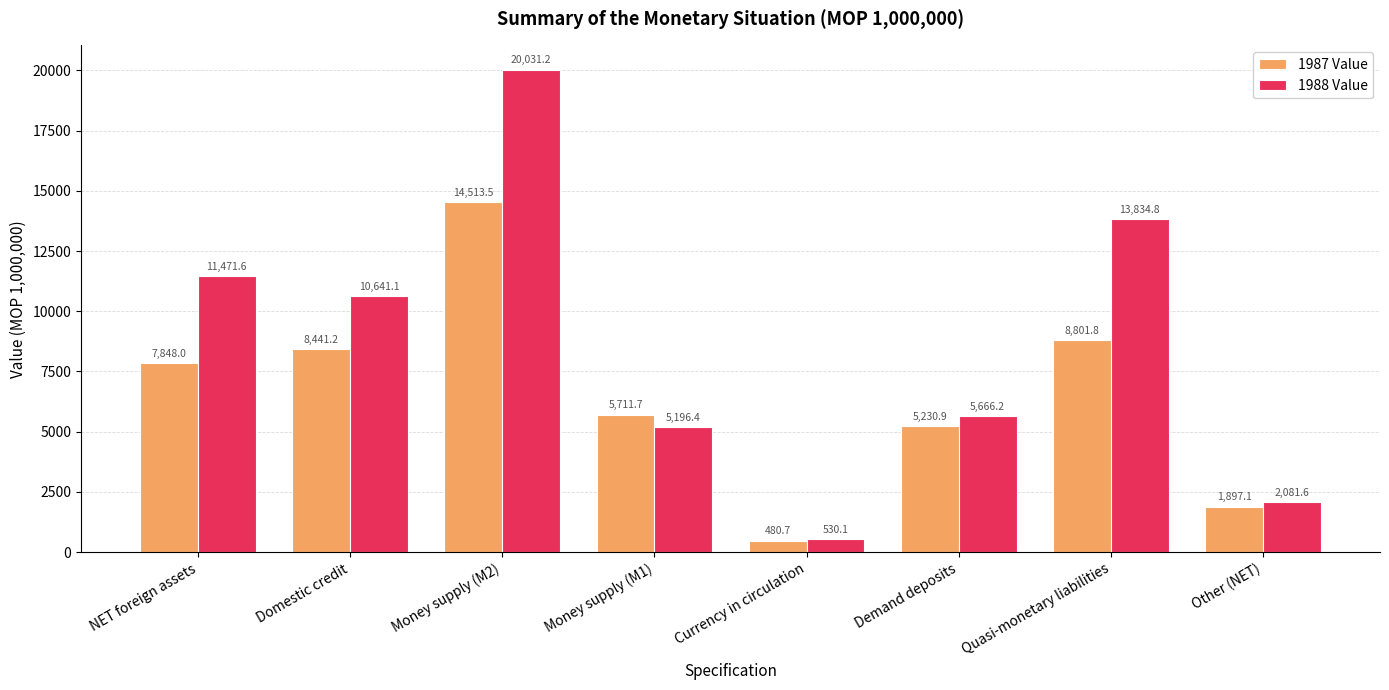

What is the sum of the 1987 Value values at Other (NET) and Quasi-monetary liabilities?

10698.9